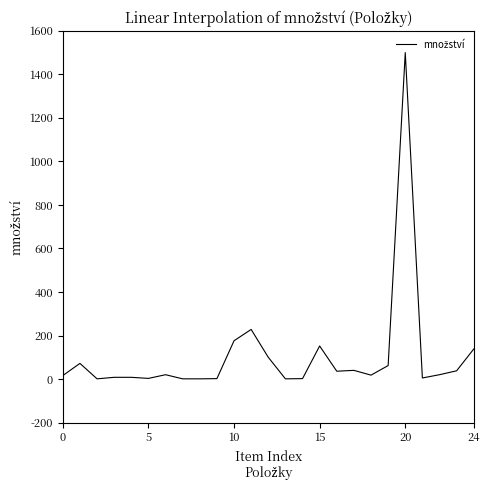

What is the maximum value shown in the chart?

1500